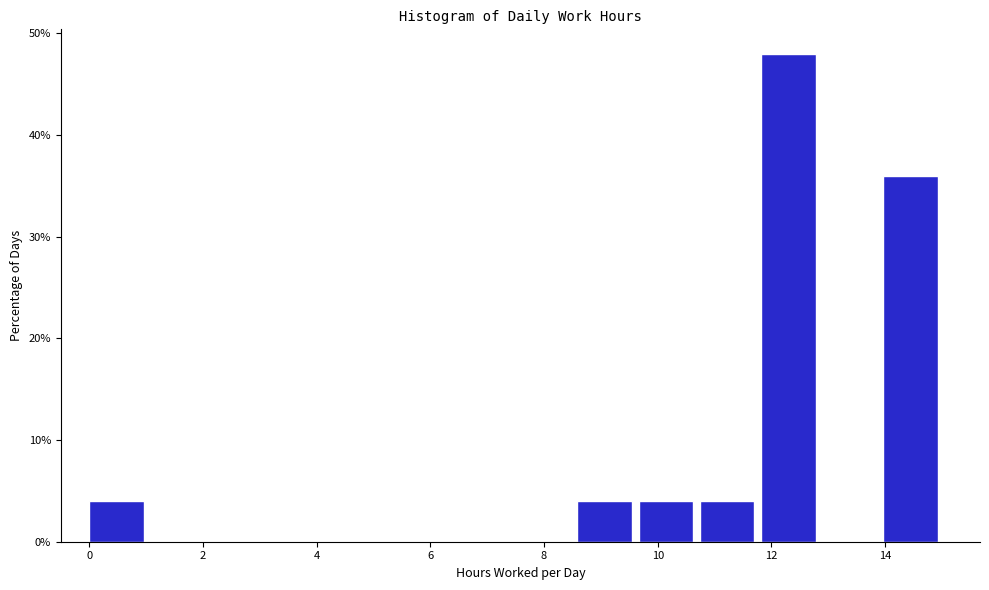

What is the height of the bar covering 11.8 to 12.8 on the x-axis? Neither the bar edges nor the heights are printed on the chart, so give them approximately, as read against the axes.

48